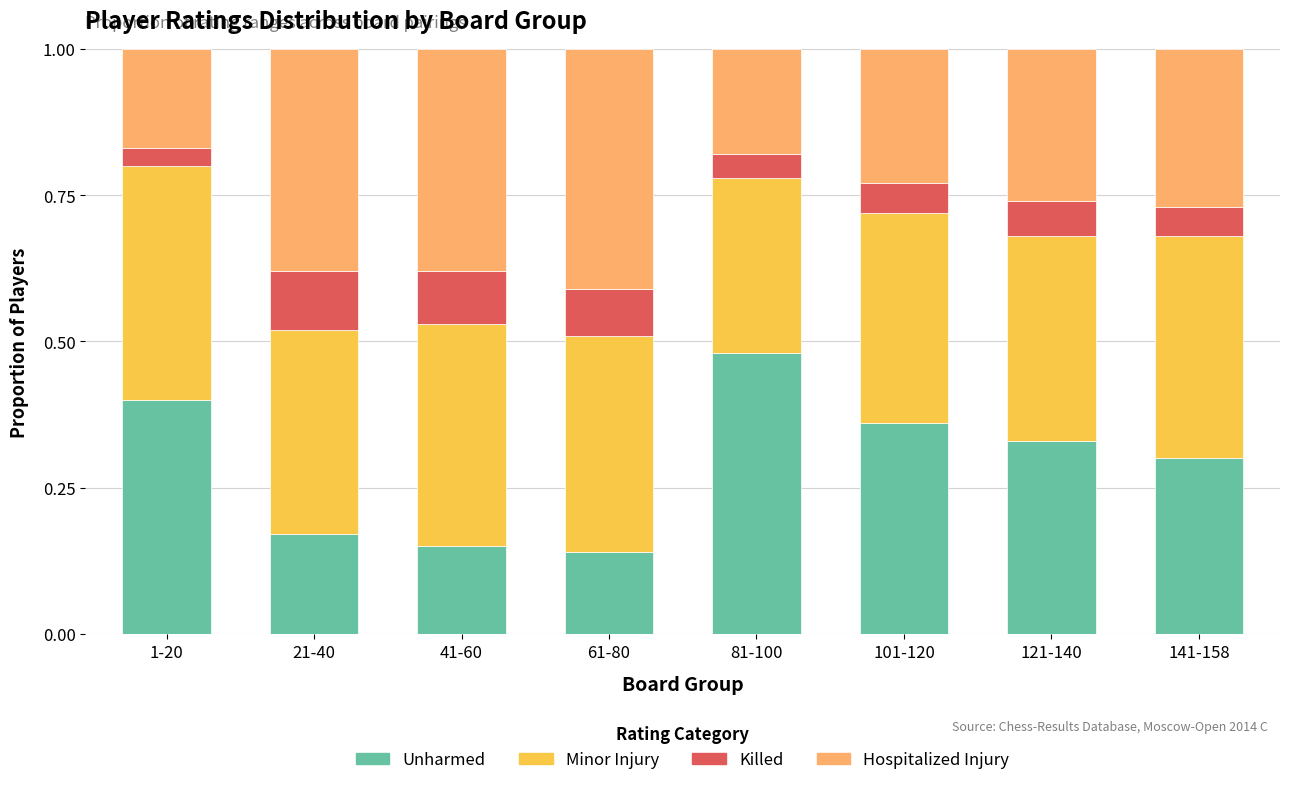

Which category has the highest value in the Unharmed series?

81-100